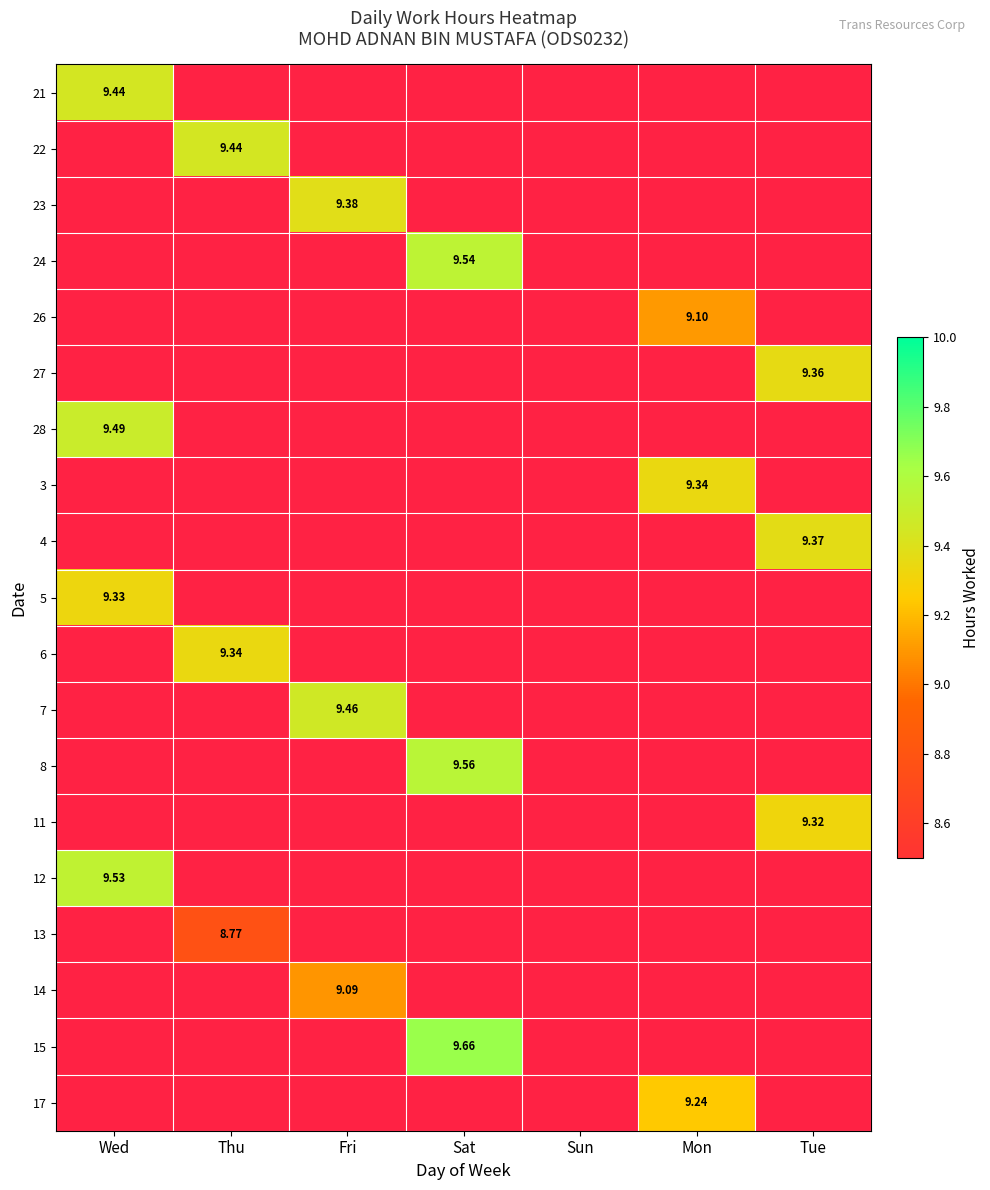

What is the highest value of the 5 series?

9.3